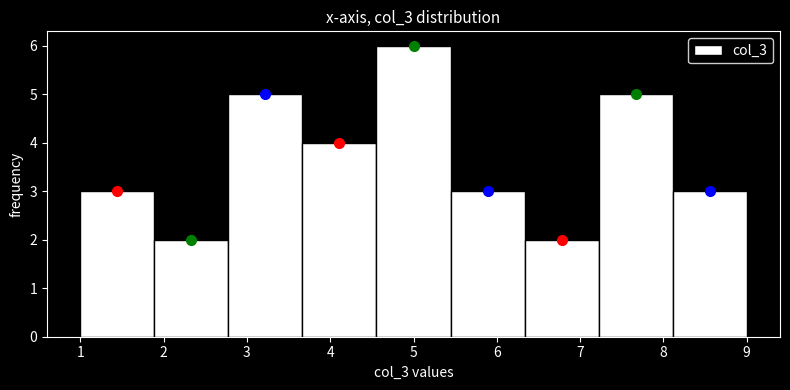

How tall is the bar that spans 7.2 to 8.1 on the x-axis? Neither the bar edges nor the heights are printed on the chart, so give them approximately, as read against the axes.

5